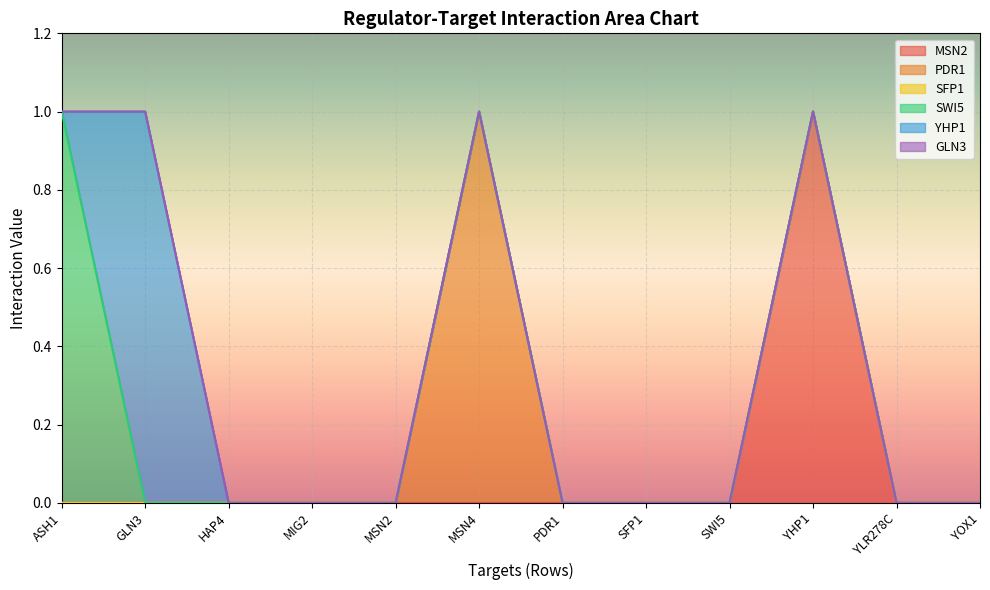

Between ASH1 and MIG2, which series saw the biggest shift?

SWI5